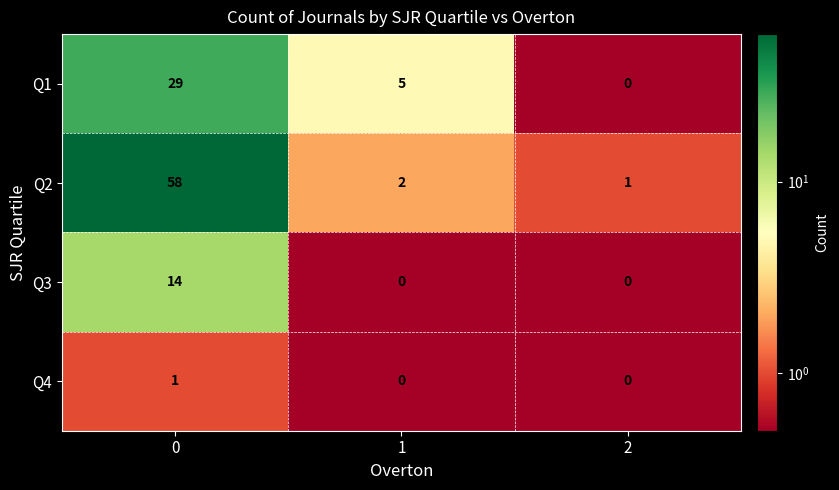

Is it true that Q1 equals 15 at 2?

False